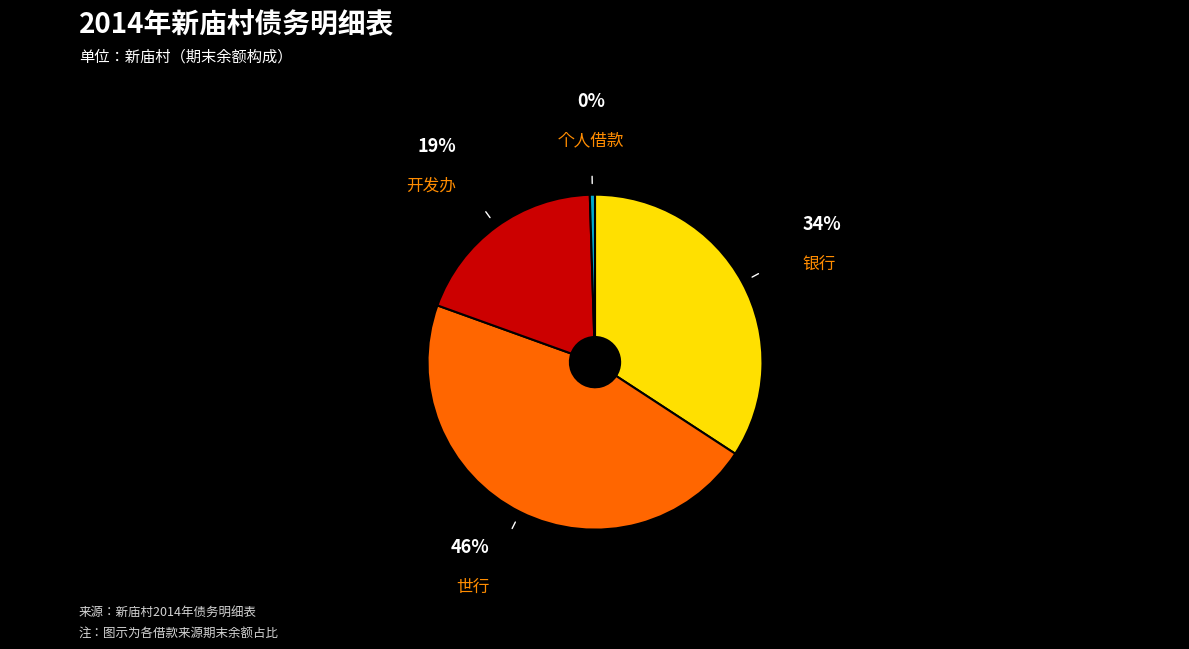

The 银行 slice represents 20% of the pie. True or false?

False